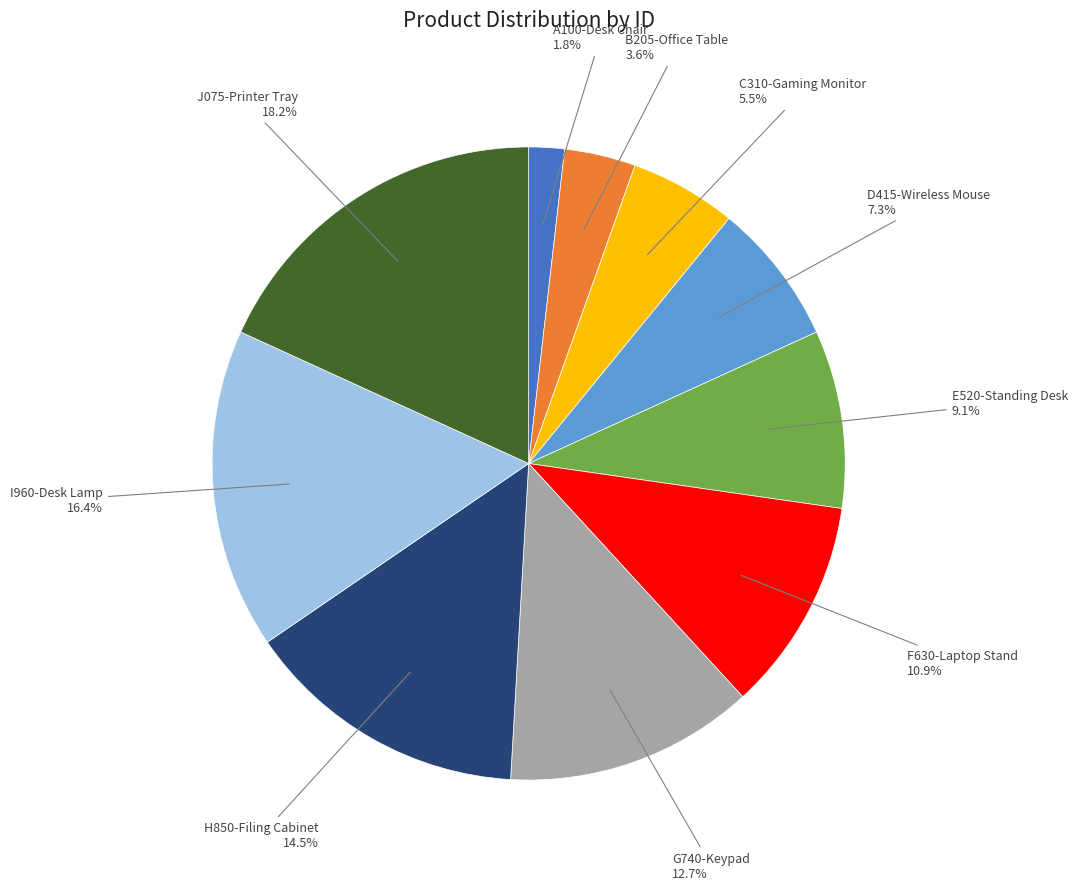

Is B205-Office Table the majority of the pie?

No